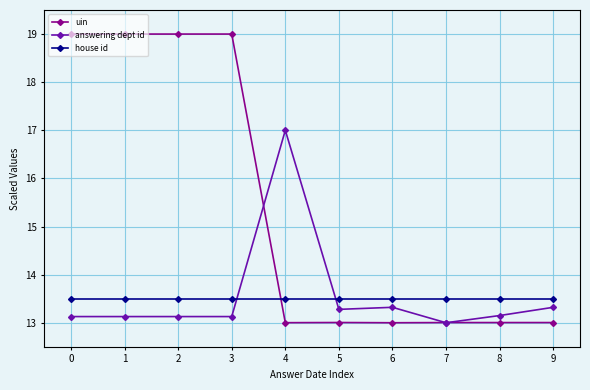

The house id series shows 4.3 at 5. True or false?

False